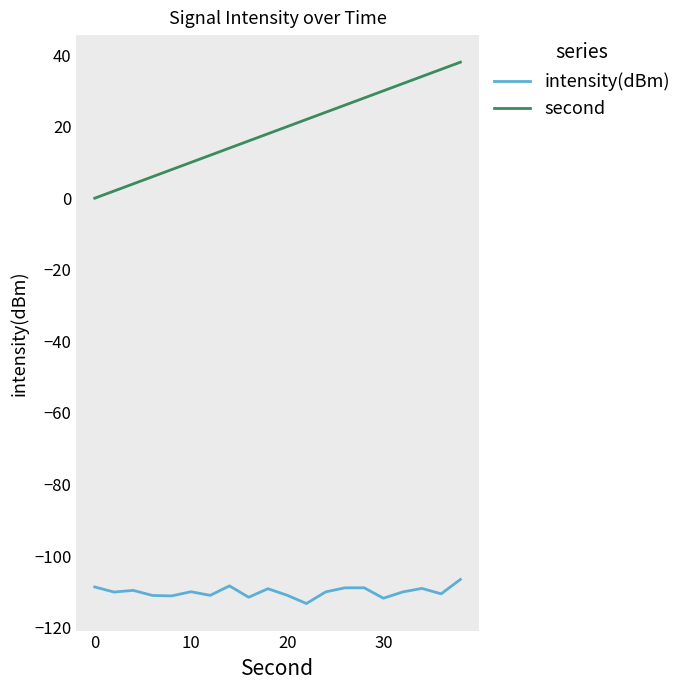

At how many categories does at least one series exceed 11?

14